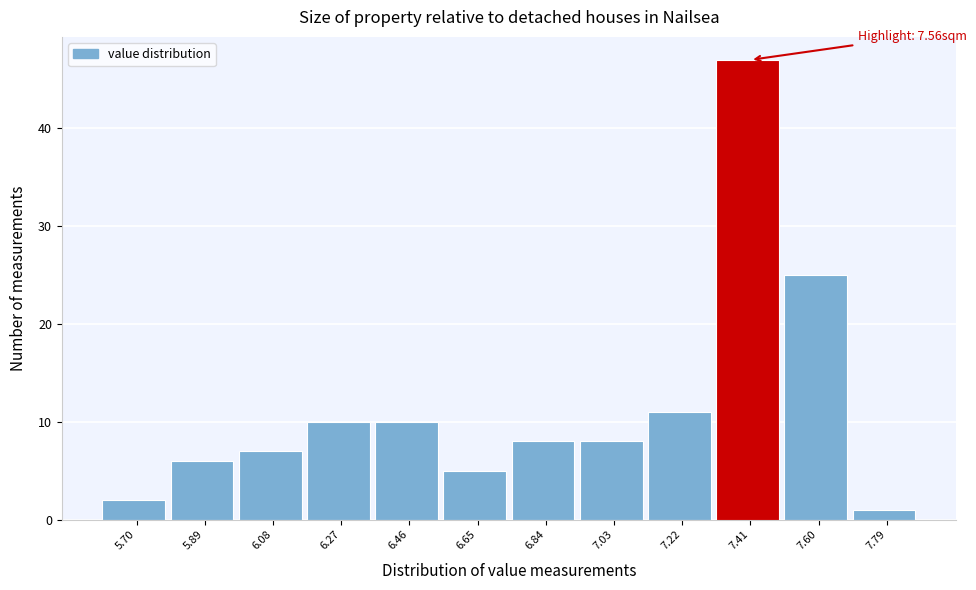

Reading right to left, list all the values displayed in this chart.

7.79=1	7.60=25	7.41=47	7.22=11	7.03=8	6.84=8	6.65=5	6.46=10	6.27=10	6.08=7	5.89=6	5.70=2